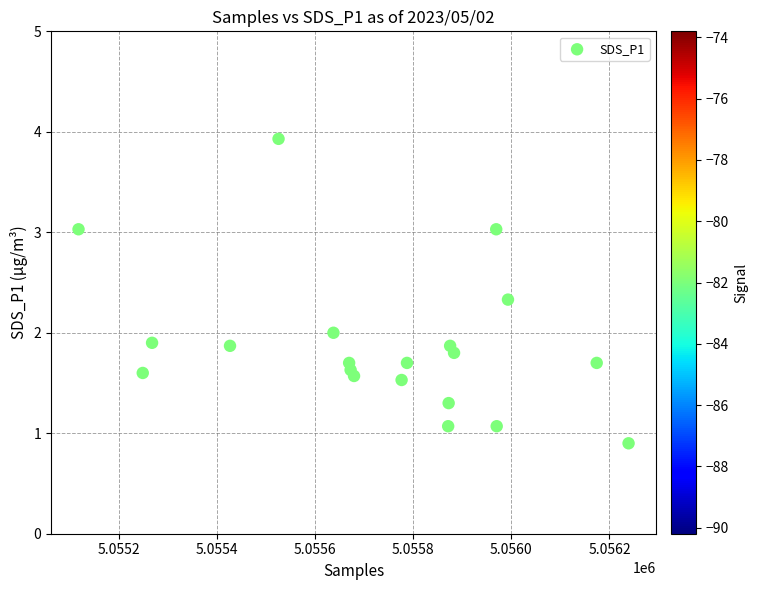

What is the range of X values (max minus min)?

1122.0